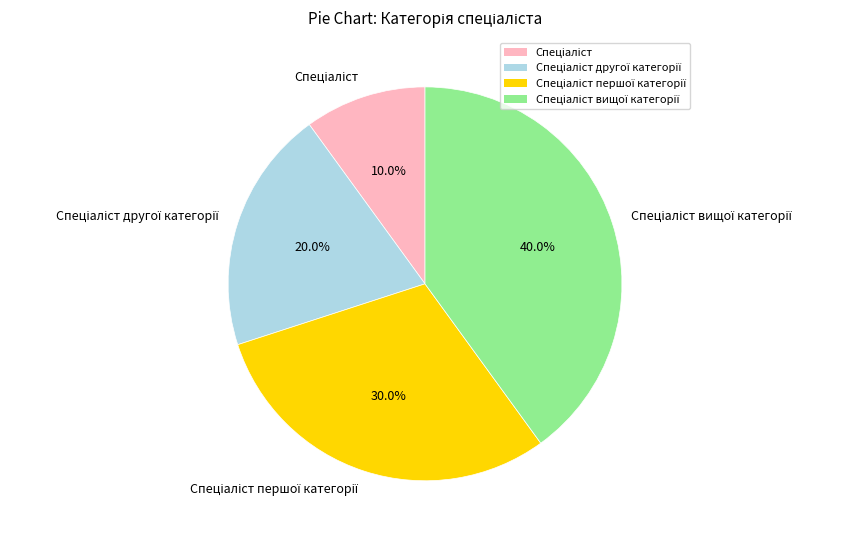

Is there a majority slice in this chart?

No